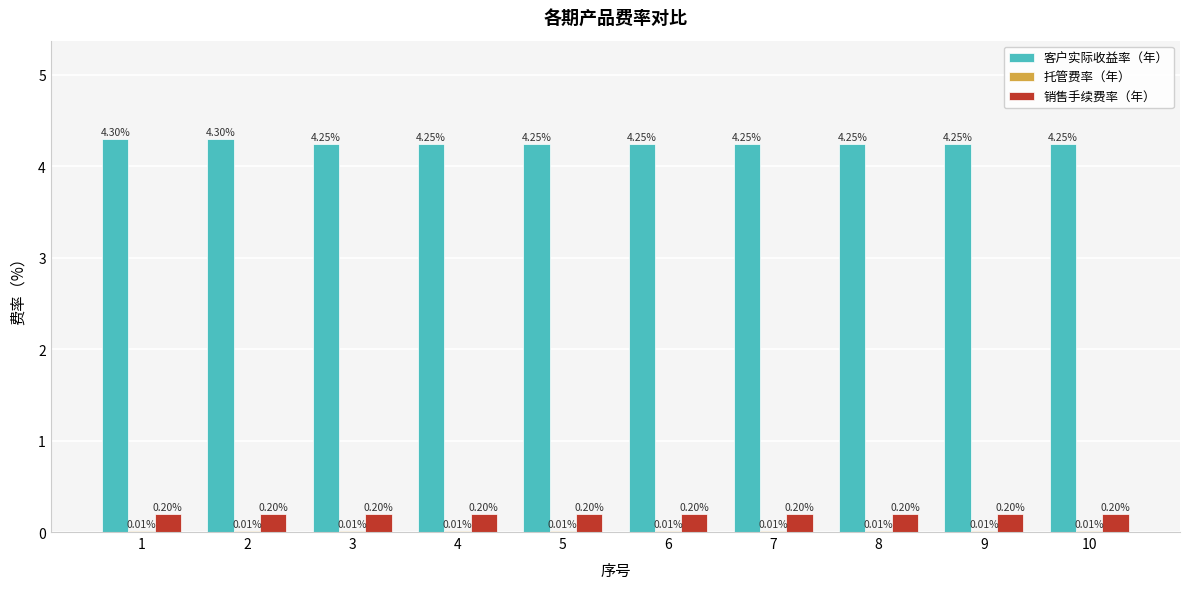

Which series has the largest total across all categories?

客户实际收益率（年）